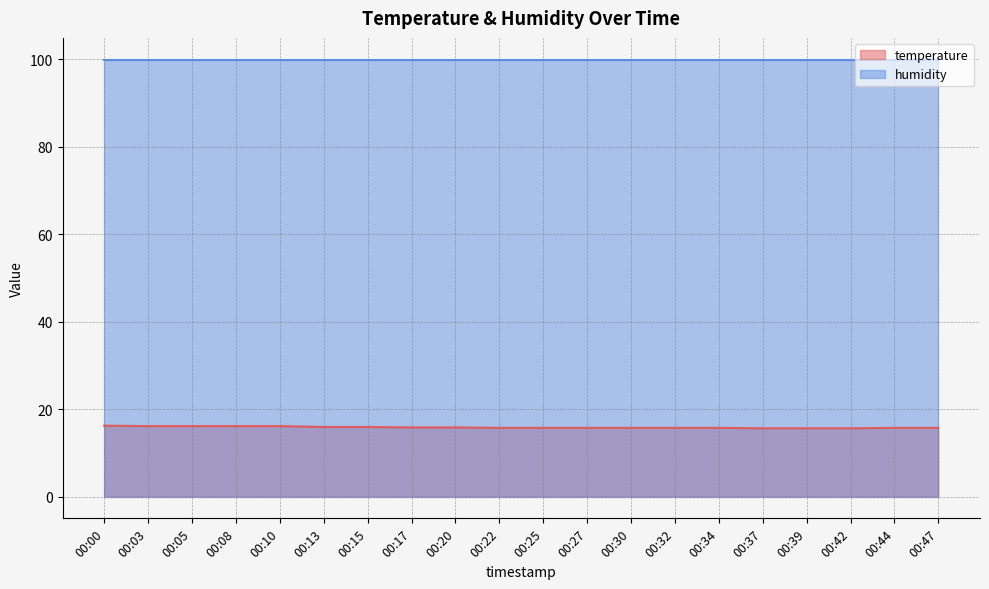

Reading right to left, extract all data points from this chart.

15.7	15.7	15.6	15.6	15.6	15.7	15.7	15.7	15.7	15.7	15.7	15.8	15.8	15.9	15.9	16.1	16.1	16.1	16.1	16.2